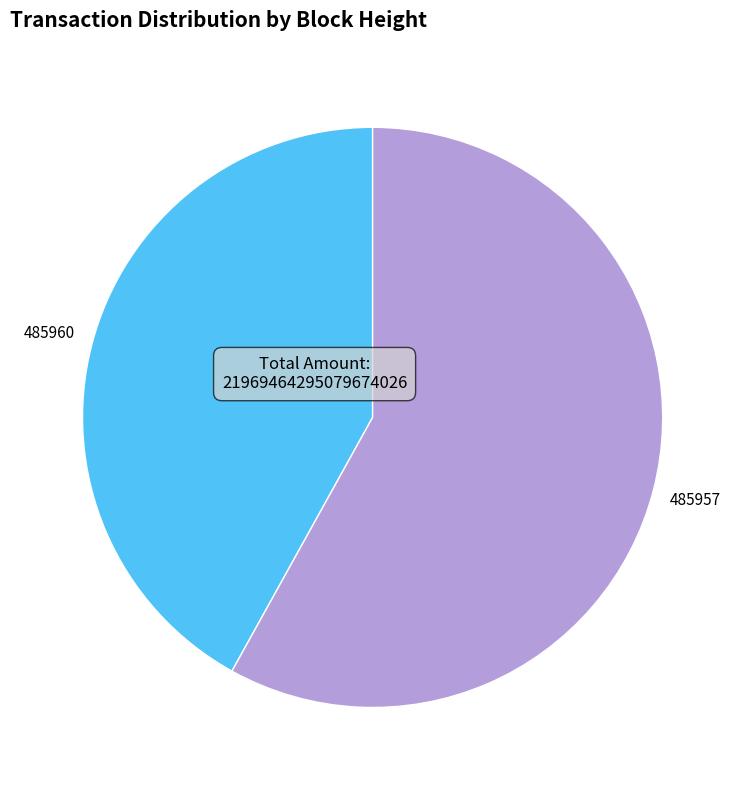

Is there a majority slice in this chart?

Yes